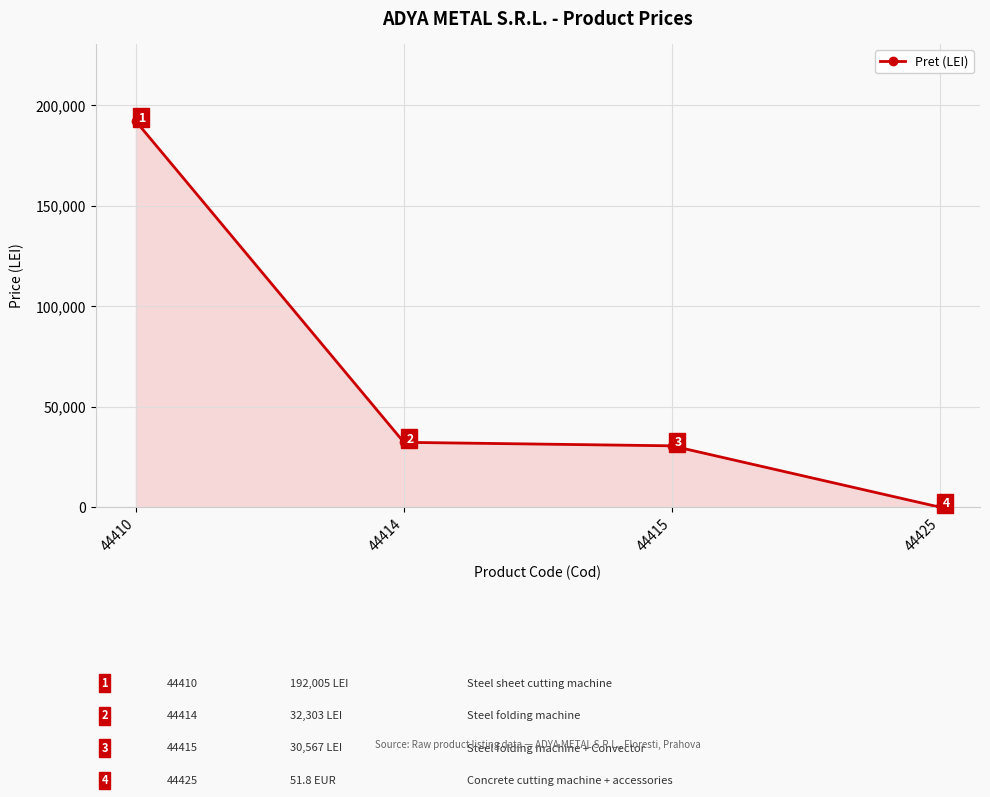

True or false: the data has more than 2 interior local peaks.

False